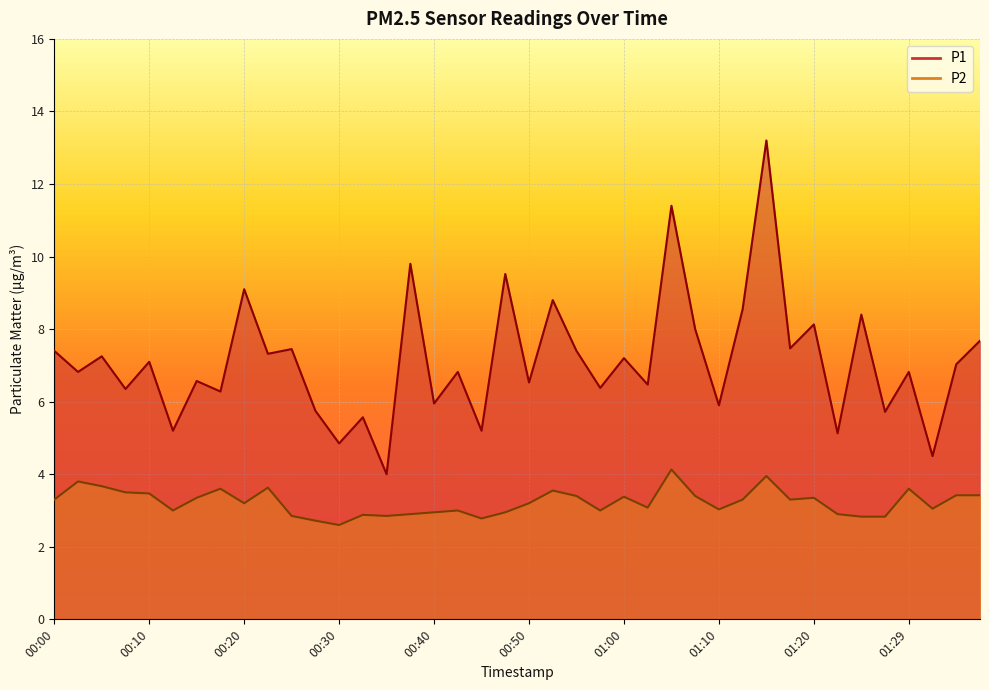

What is the difference between the maximum and minimum values in the P2 series?

1.5